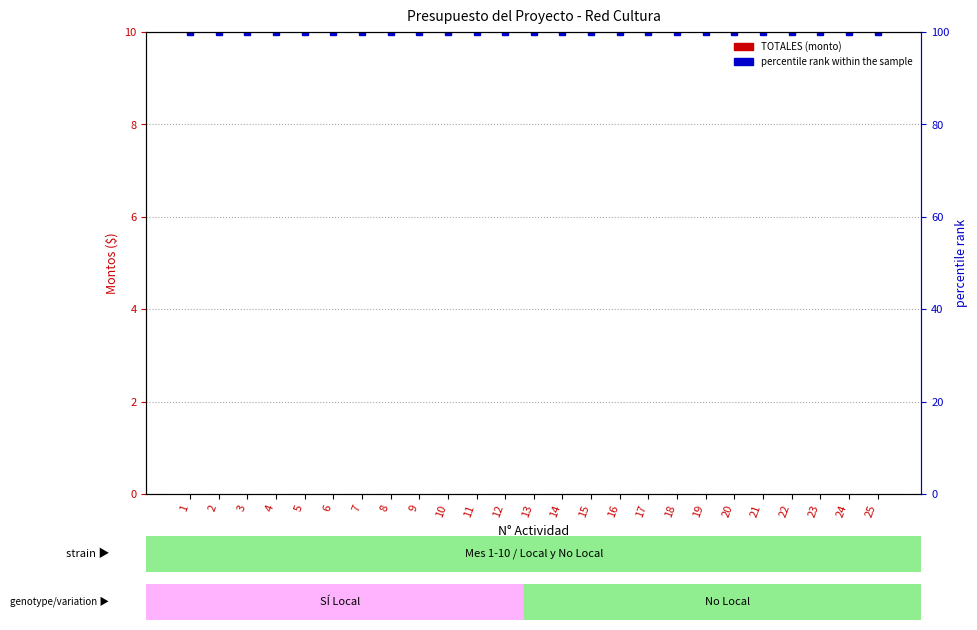

True or false: TOTALES (Gasto) has a value of 0 at 16.

True